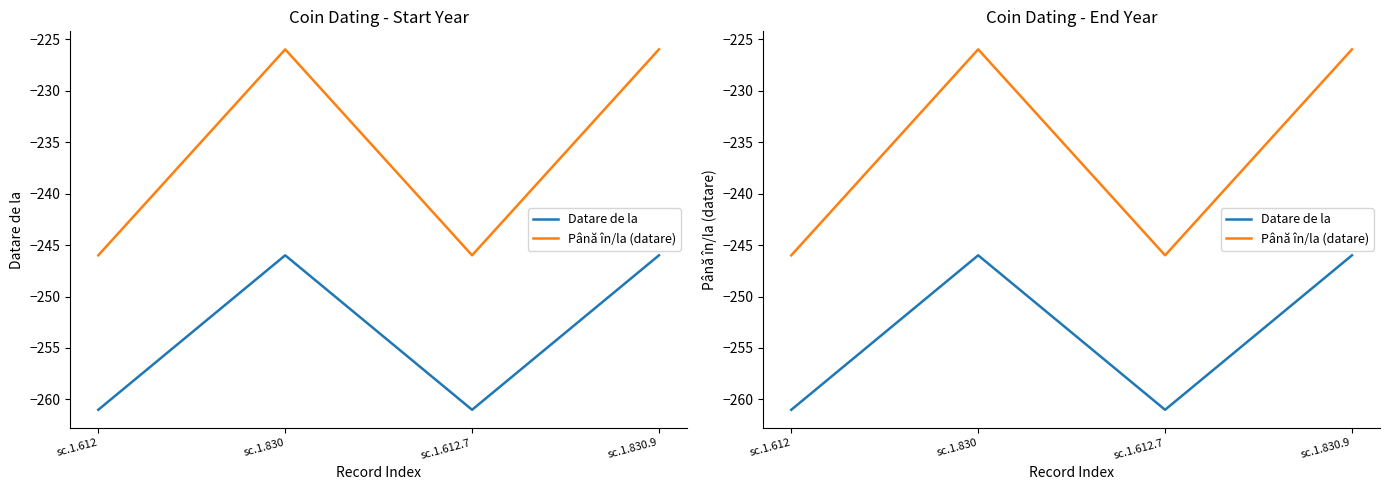

What is the value of the Până în/la (datare) point at the 2nd from the left?

-226